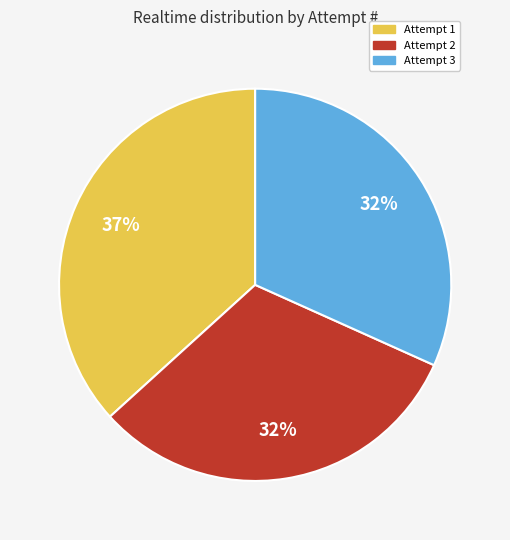

Which category has the biggest portion of the pie?

Attempt 1